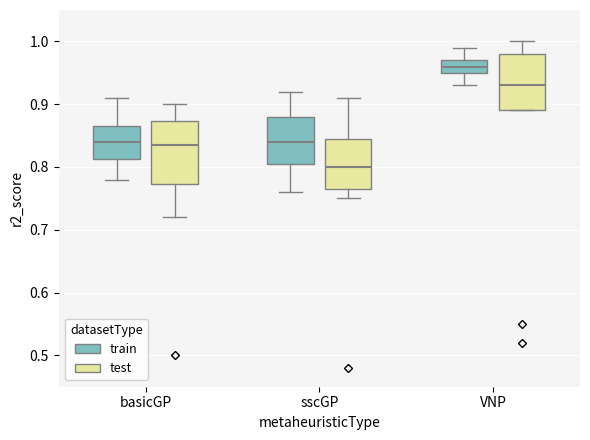

Reading left to right, read every box against the y-axis: the position of its median line, the range the box covers, and the ends of its whiskers. The values are not printed on the chart, so give them approximately, as read against the axis.

basicGP (train): median 0.84, box 0.81 to 0.87, whiskers 0.78 to 0.91
basicGP (test): median 0.84, box 0.77 to 0.87, whiskers 0.72 to 0.90
sscGP (train): median 0.84, box 0.81 to 0.88, whiskers 0.76 to 0.92
sscGP (test): median 0.80, box 0.77 to 0.85, whiskers 0.75 to 0.91
VNP (train): median 0.96, box 0.95 to 0.97, whiskers 0.93 to 0.99
VNP (test): median 0.93, box 0.89 to 0.98, whiskers 0.89 to 1.00